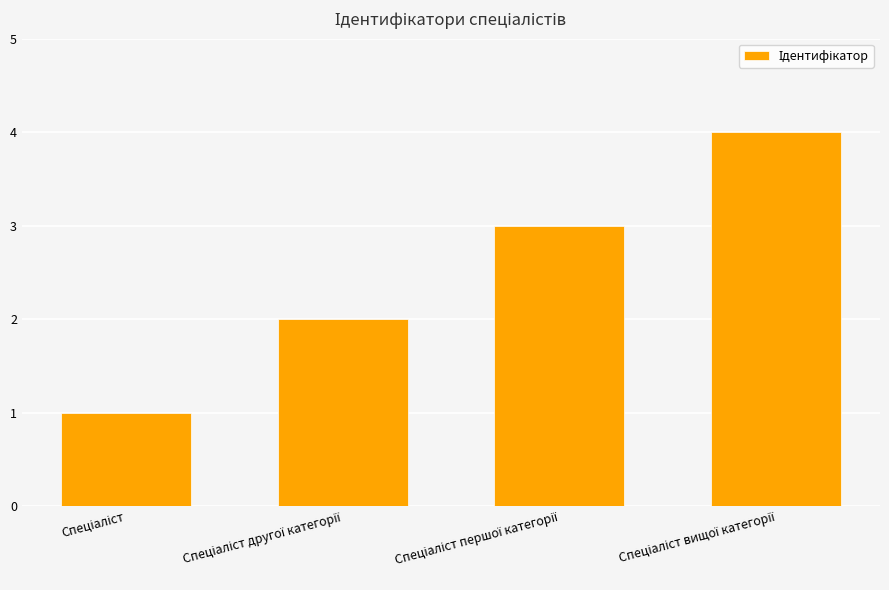

Does the chart contain any negative values?

No